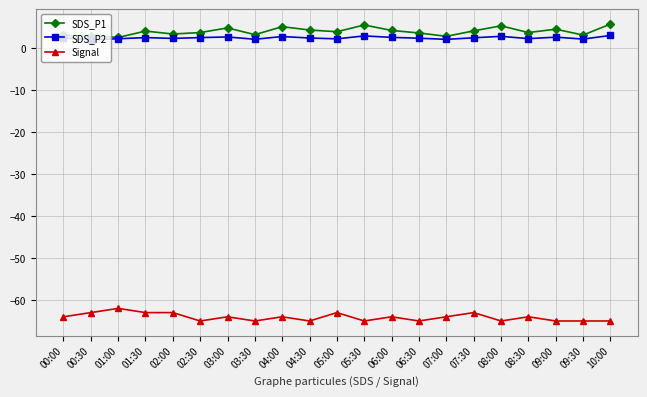

What is the label of the 8th point from the right?

06:30